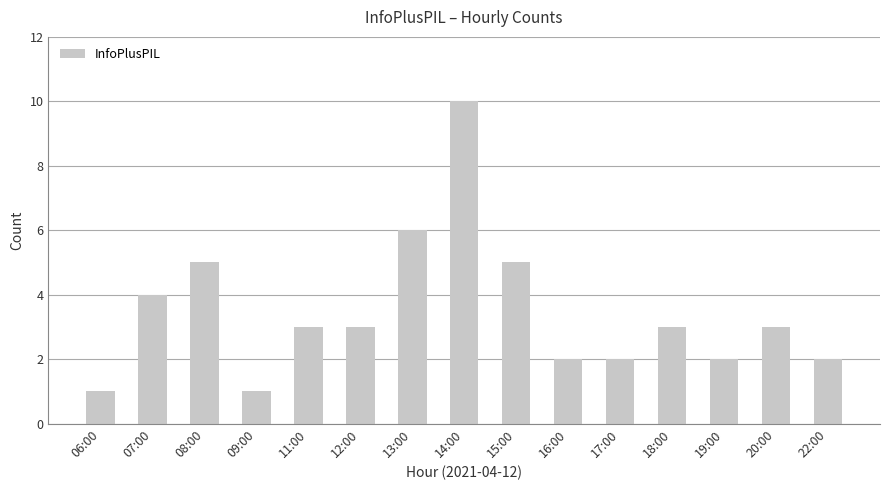

What is the change in value from 07:00 to 22:00?

-2